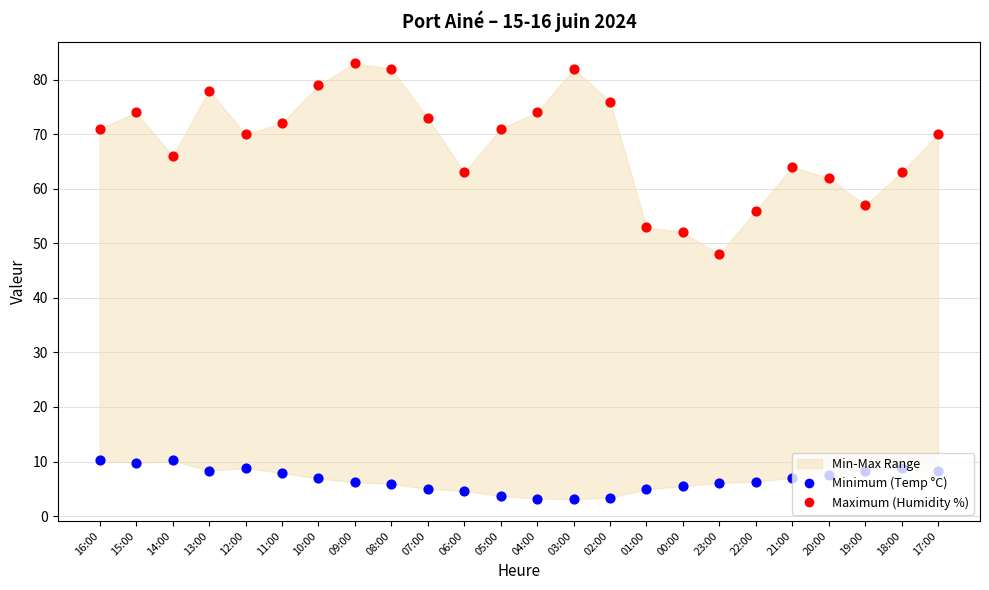

What is the total value across all series at 19:00?

65.3